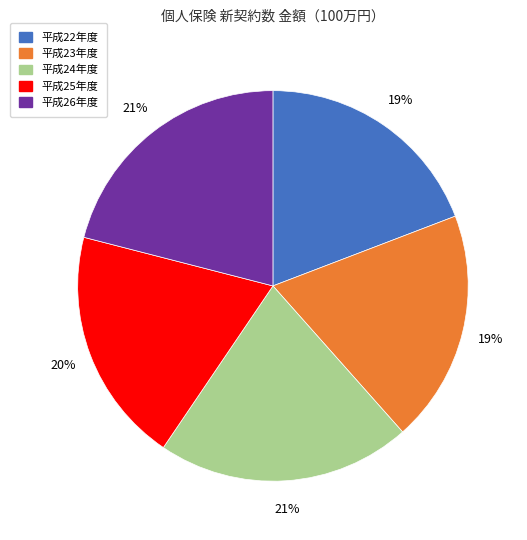

Does 平成24年度 represent more than half of the total?

No